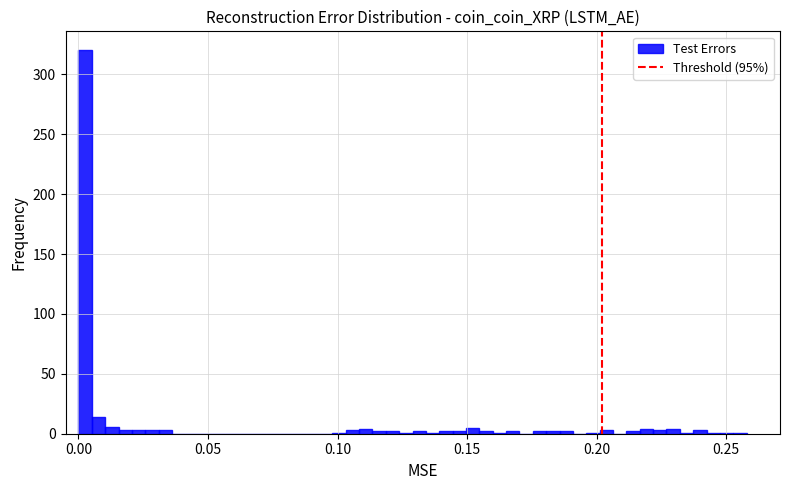

Around what value on the x-axis is the tallest bar? Give the approximate position of its centre, as read against the axis.

0.005